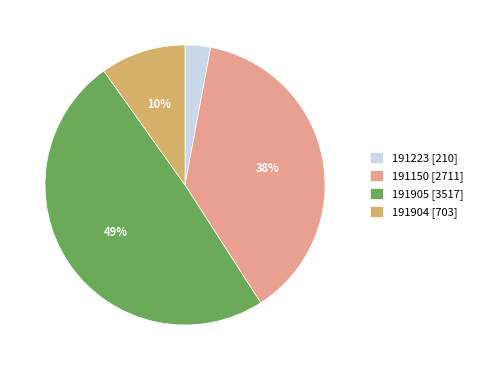

Which category has the smallest portion of the pie?

191223